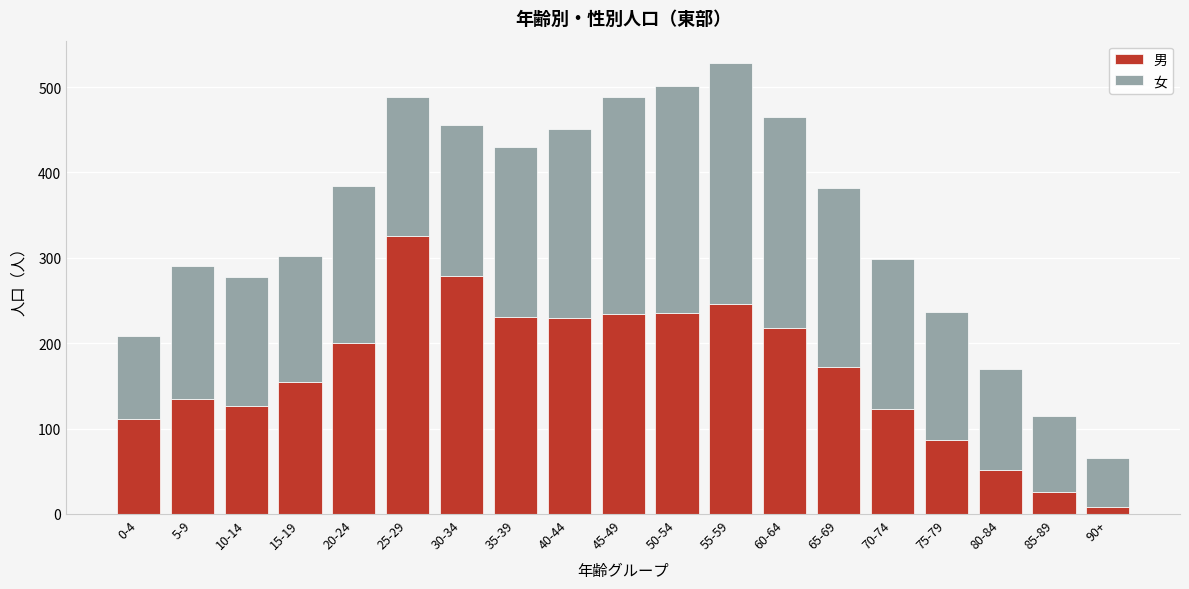

What is the difference between the maximum and second lowest values in the 男 series?

300